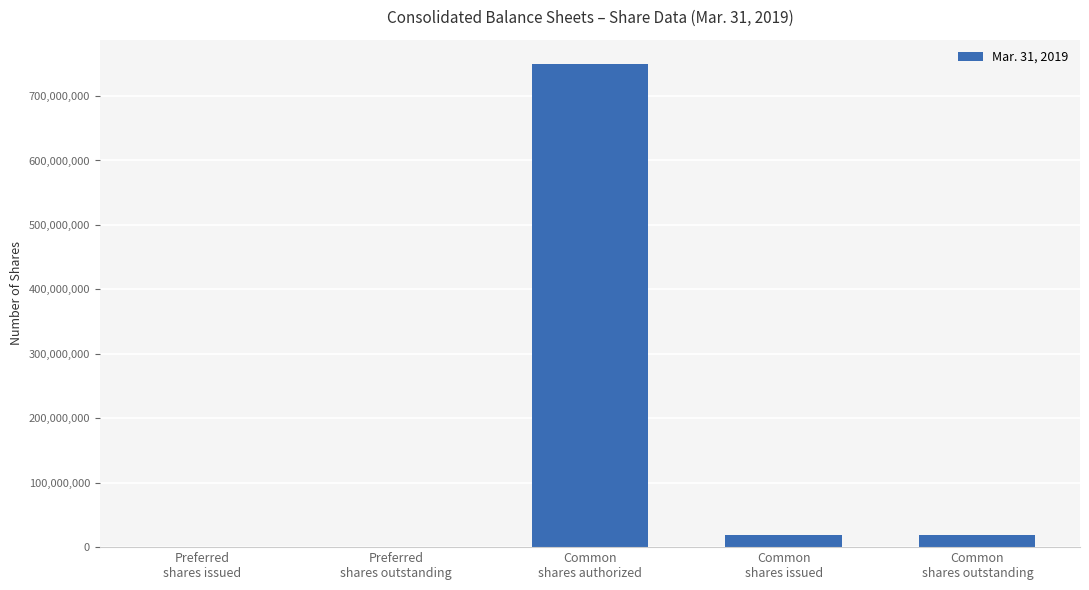

What is the greatest value displayed?

750000000